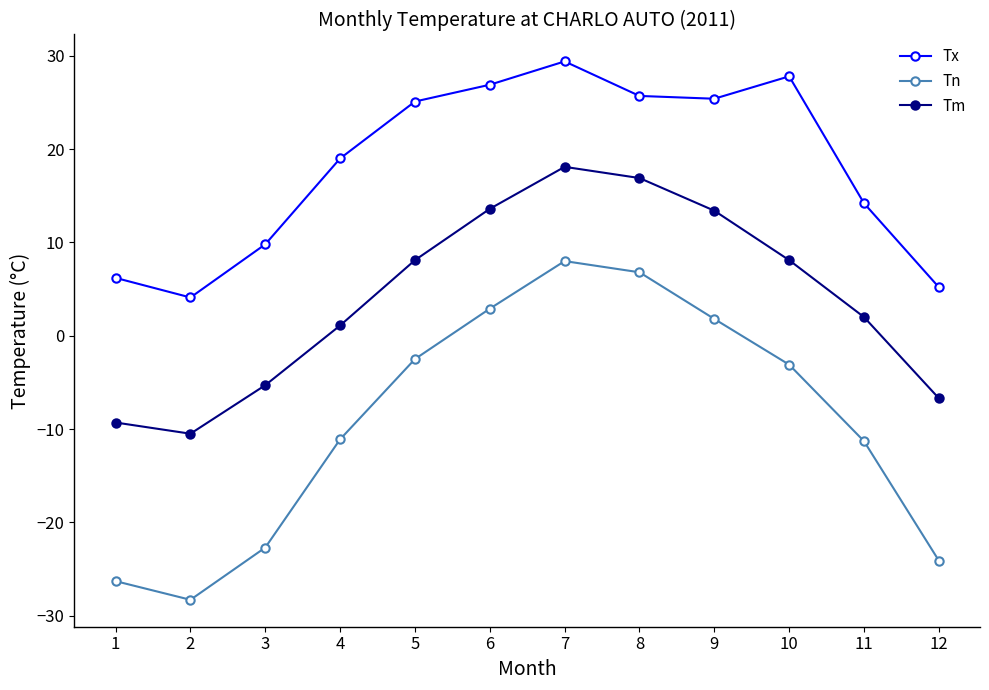

What is the value of the Tm point at the 5th from the left?

8.1